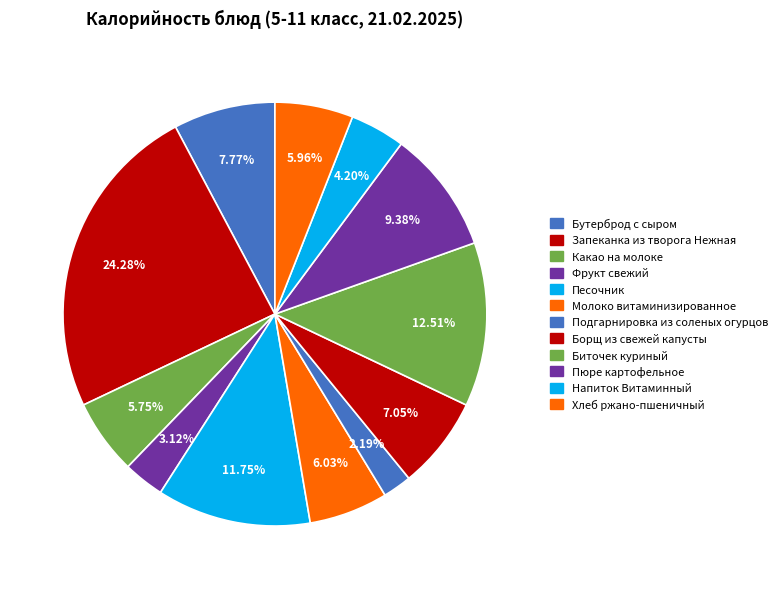

Is there any slice that represents more than half of the pie?

No